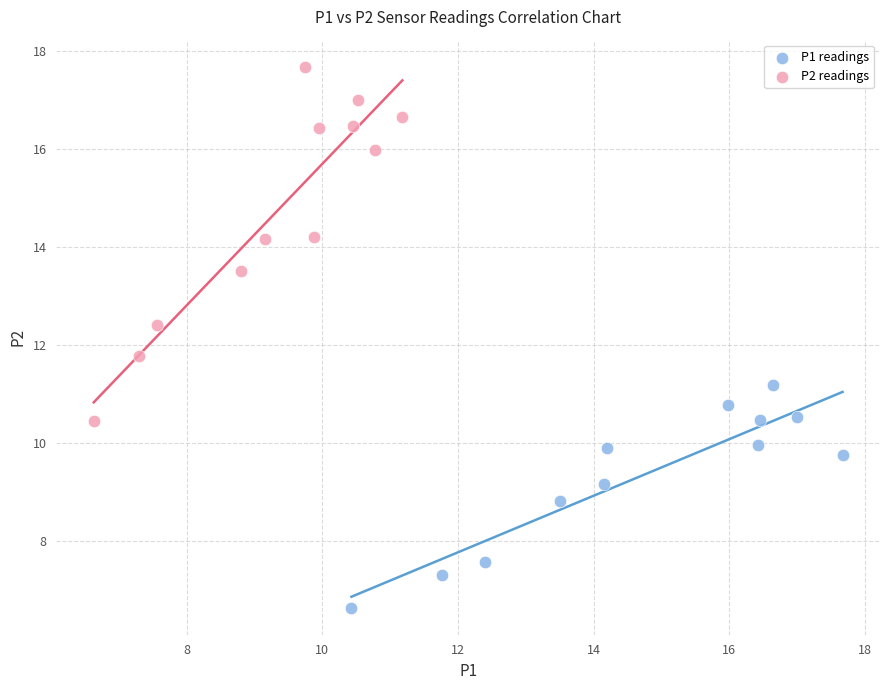

What are all the series names shown in the legend?

P1 readings, P2 readings